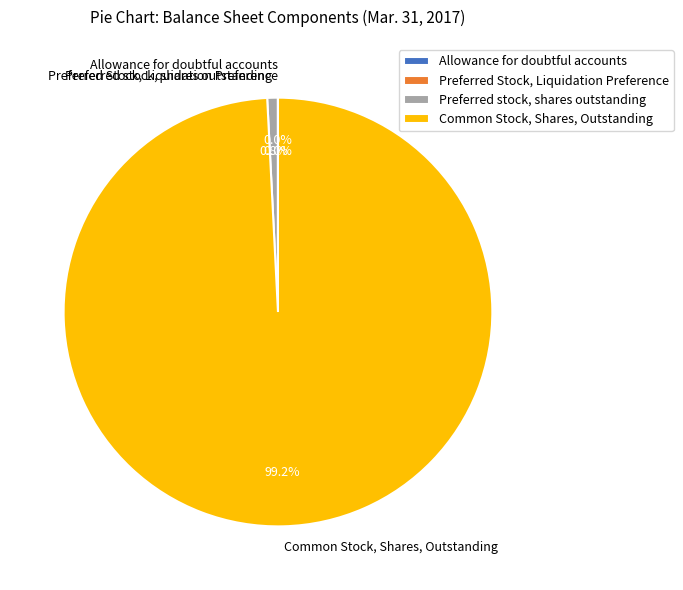

Does Common Stock, Shares, Outstanding account for over 50% of the chart?

Yes